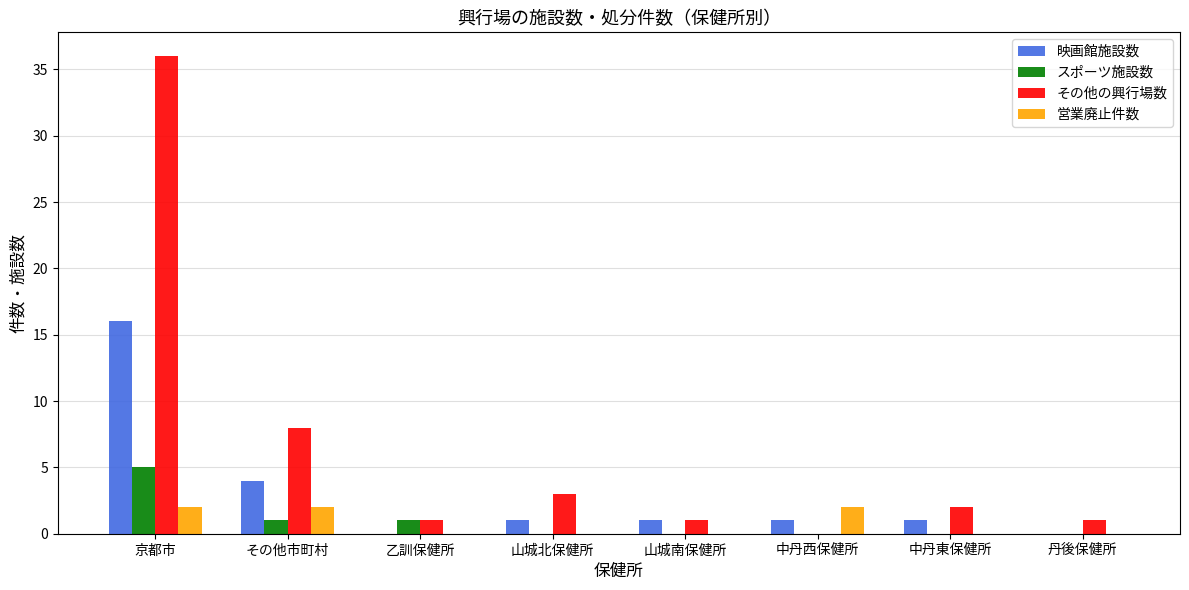

What is the maximum value for その他の興行場数?

36